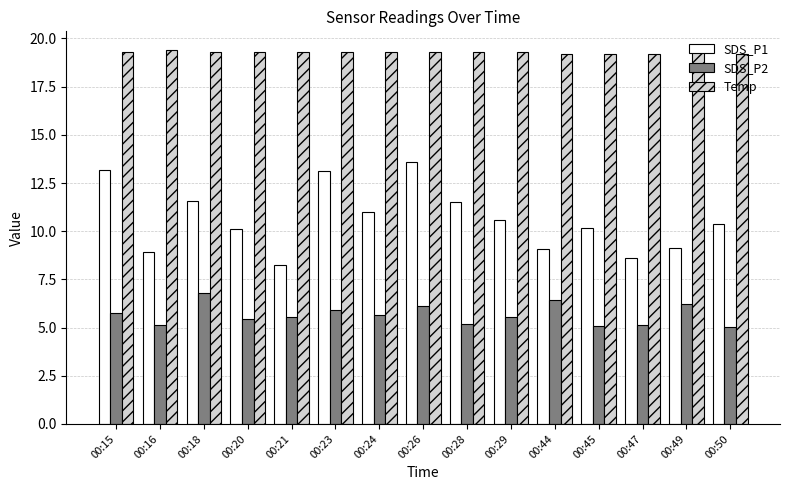

Which series changed the most between 00:21 and 00:23?

SDS_P1